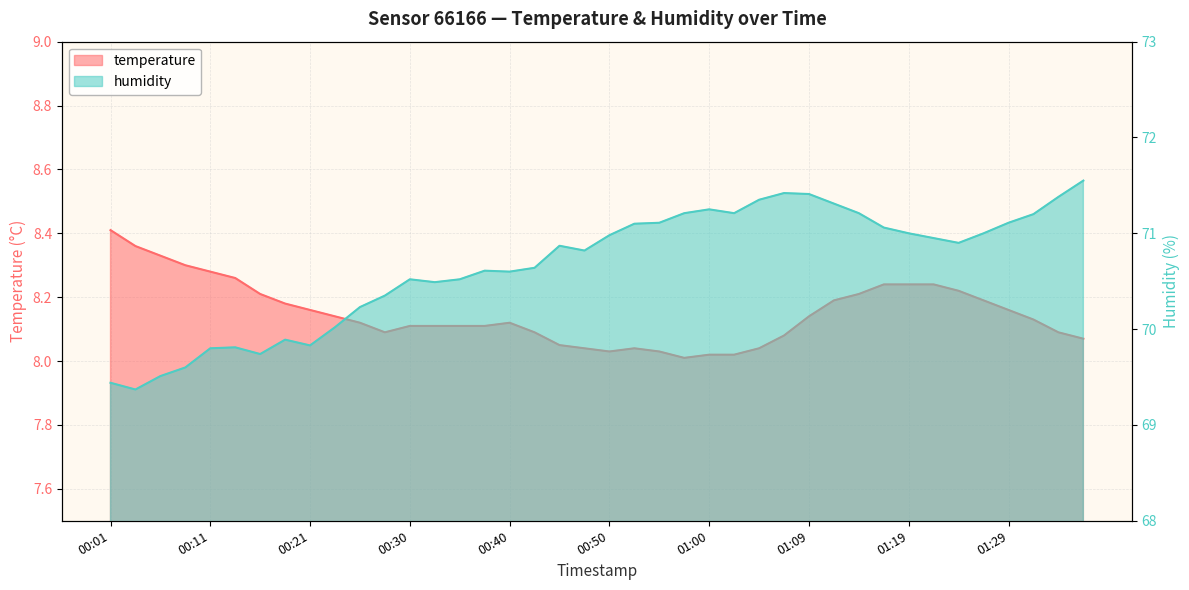

What is the label of the 25th point from the left?

01:00